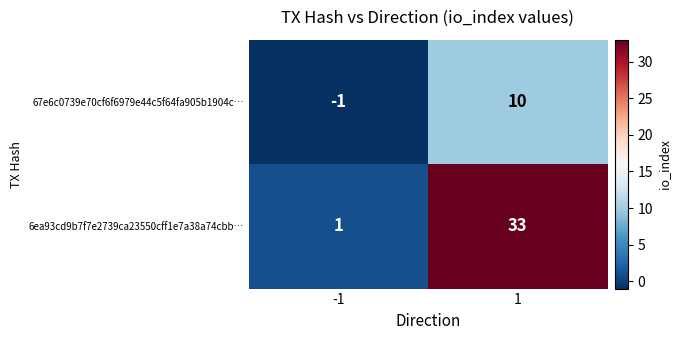

Reading left to right, list all the values displayed in this chart.

67e6c0739e70cf6f6979e44c5f64fa905b1904c…: -1	10
6ea93cd9b7f7e2739ca23550cff1e7a38a74cbb…: 1	33